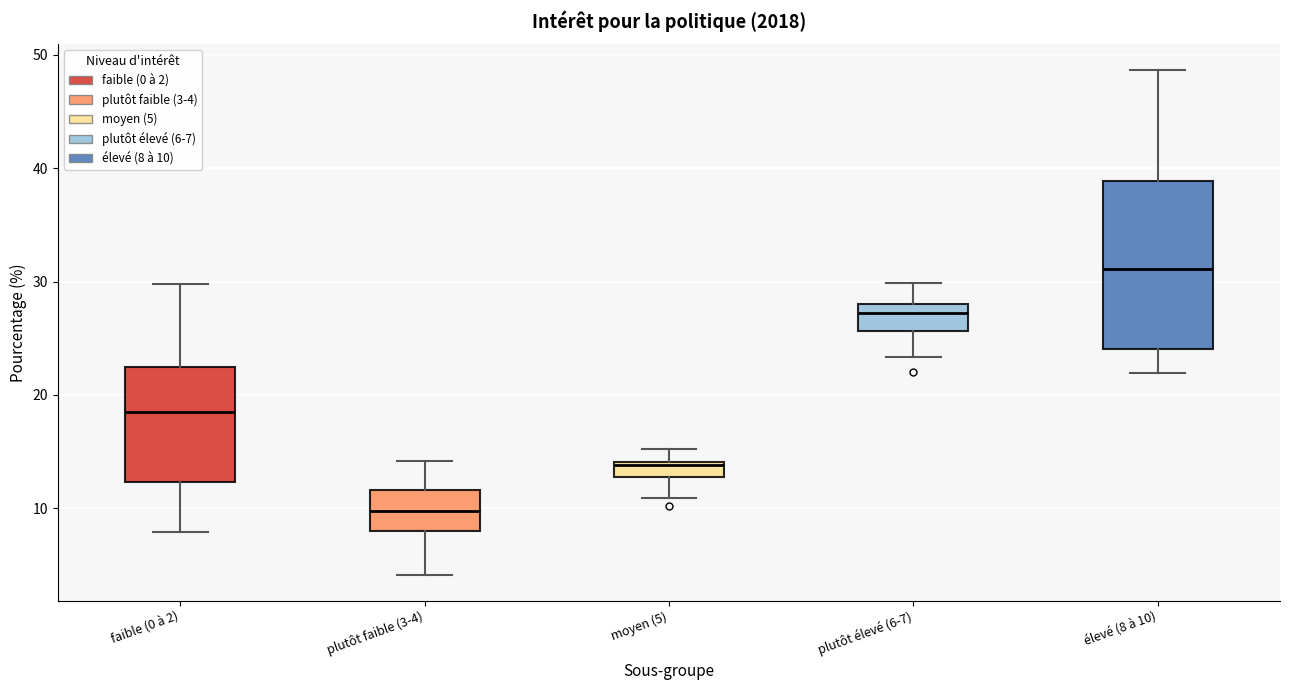

Where does the upper whisker of the box for plutôt faible (3-4) end on the y-axis? The values are not printed on the chart, so give them approximately, as read against the axis.

14